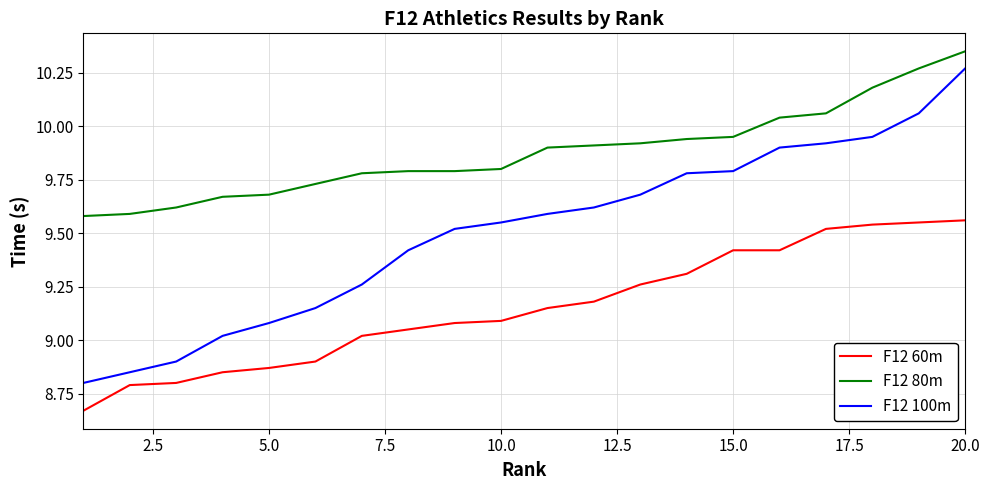

Which series has the largest total across all categories?

F12 80m